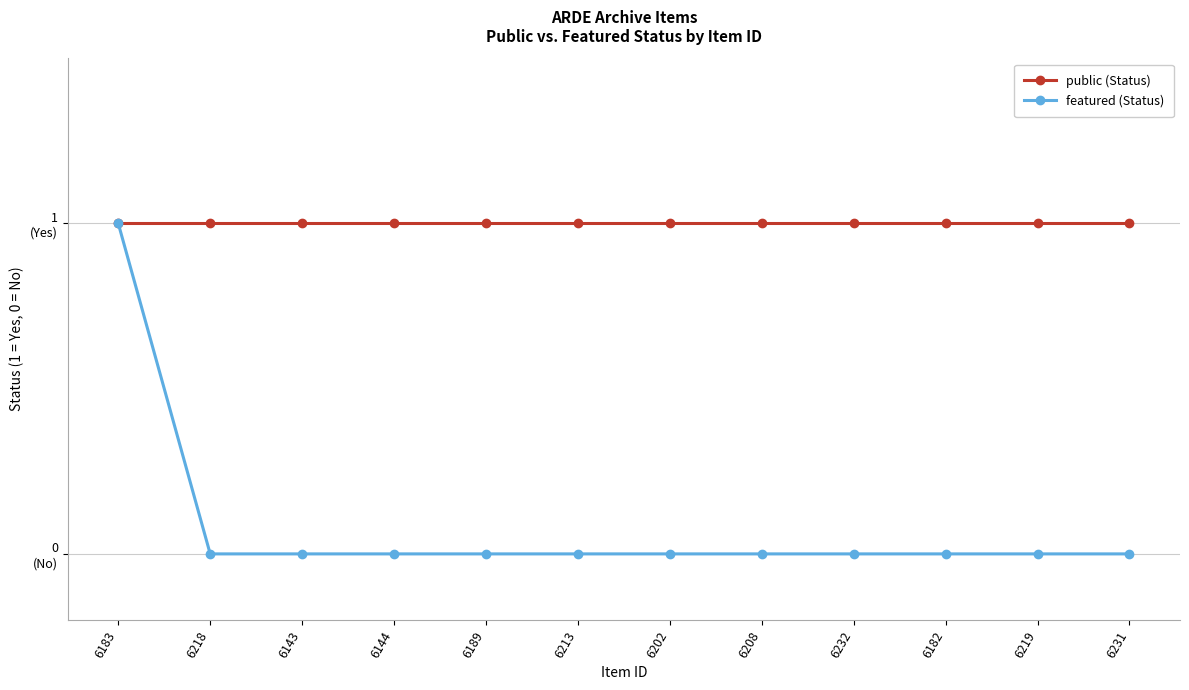

At which category does the chart reach its minimum across all series?

6218